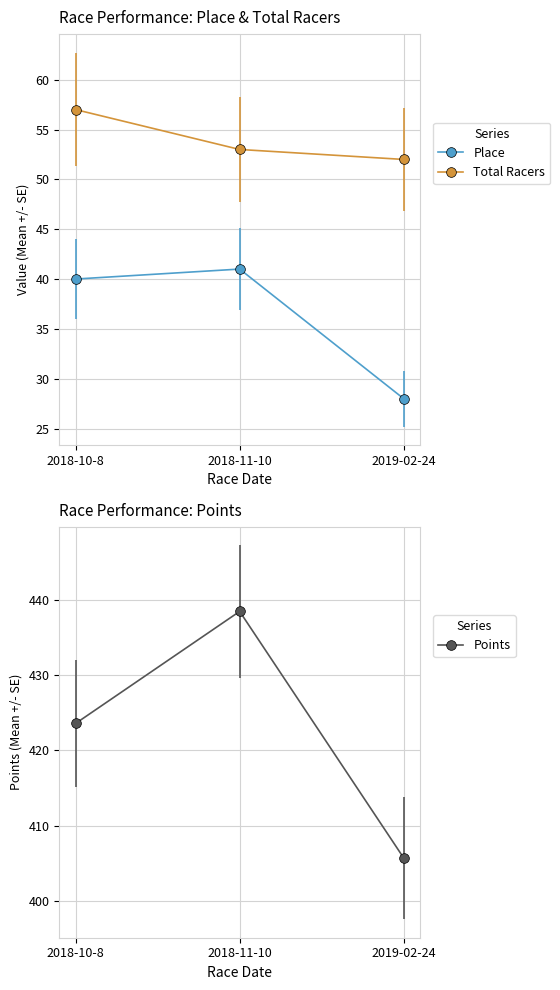

What is the total value across all series at 2019-02-24?

485.7